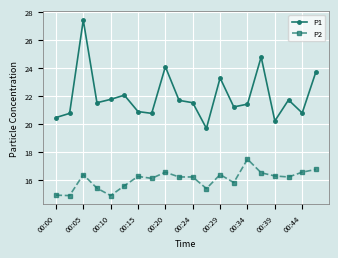

Which series has the largest total across all categories?

P1